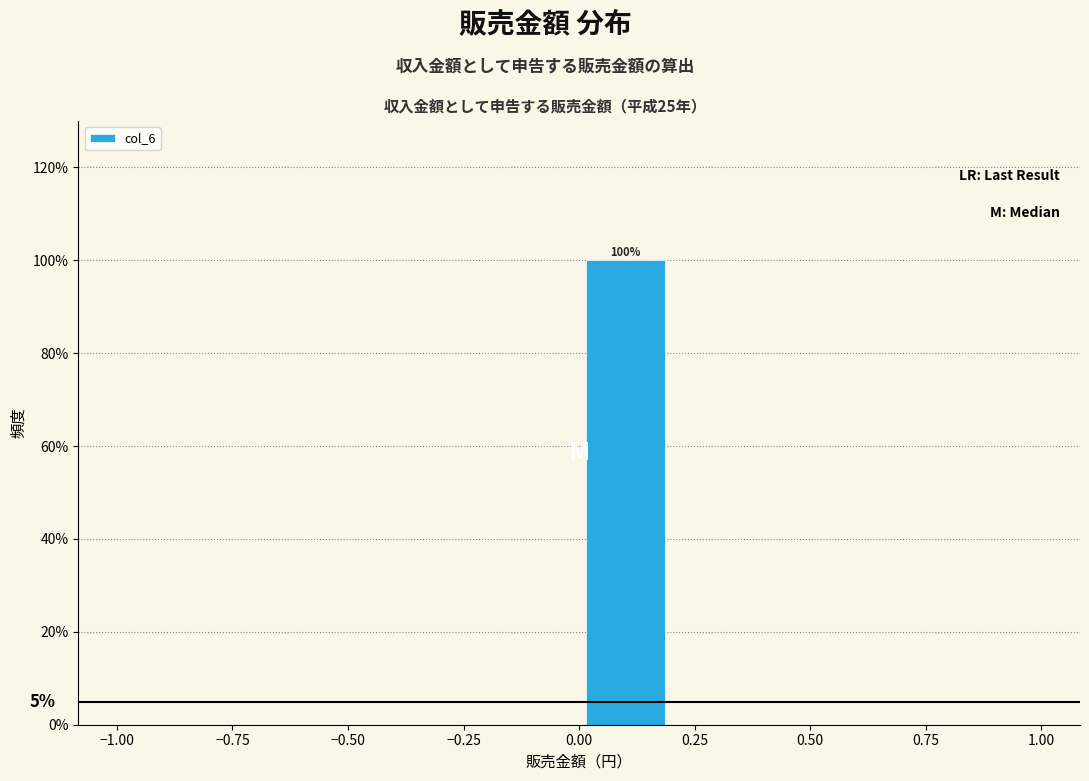

Which range on the x-axis has the tallest bar?

0.0 to 0.2